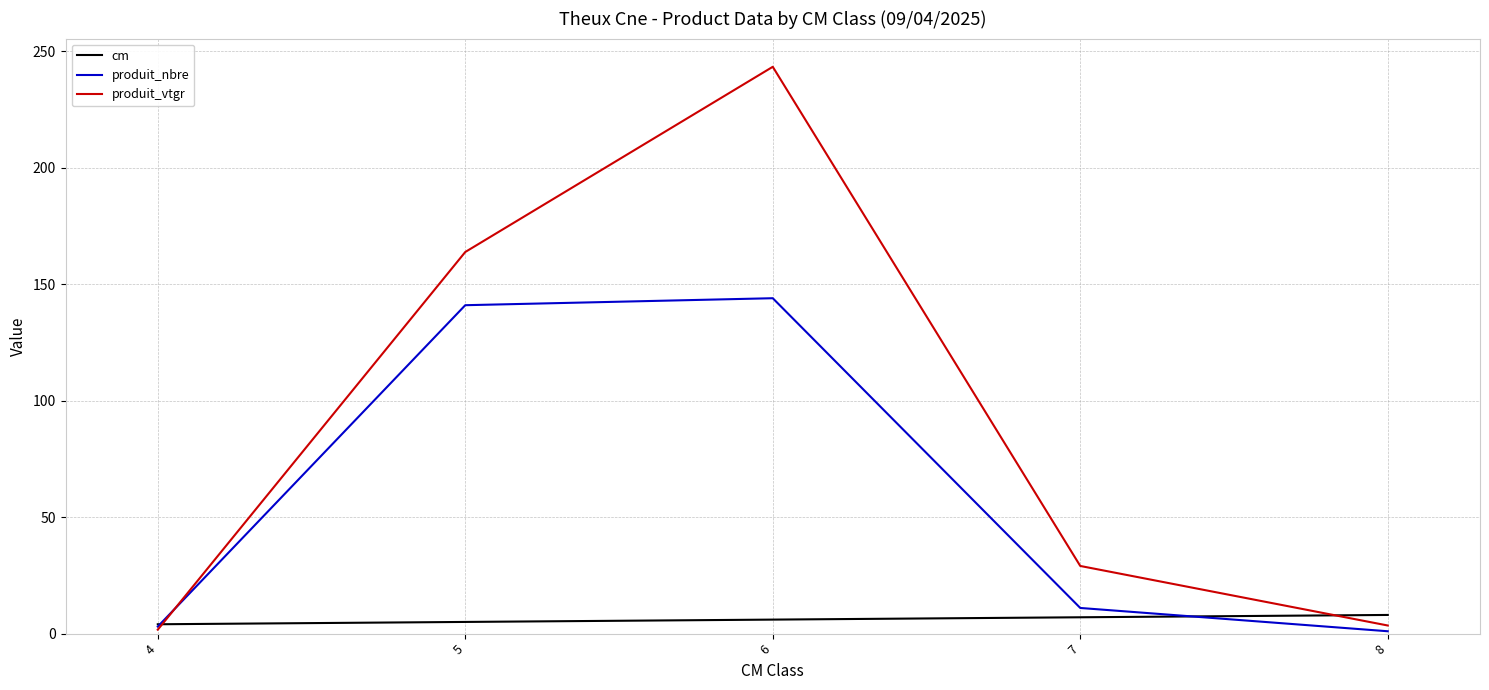

What is the lowest value of the produit_nbre series?

1.0